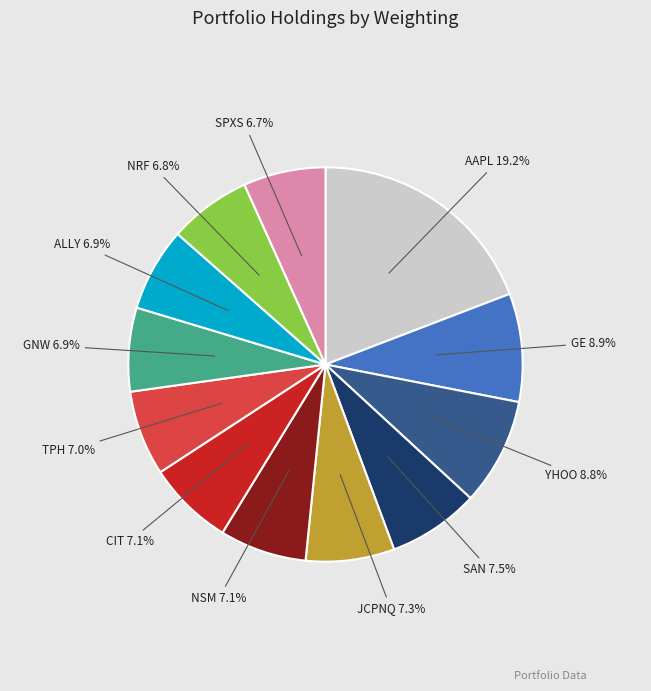

Is there any slice that represents more than half of the pie?

No